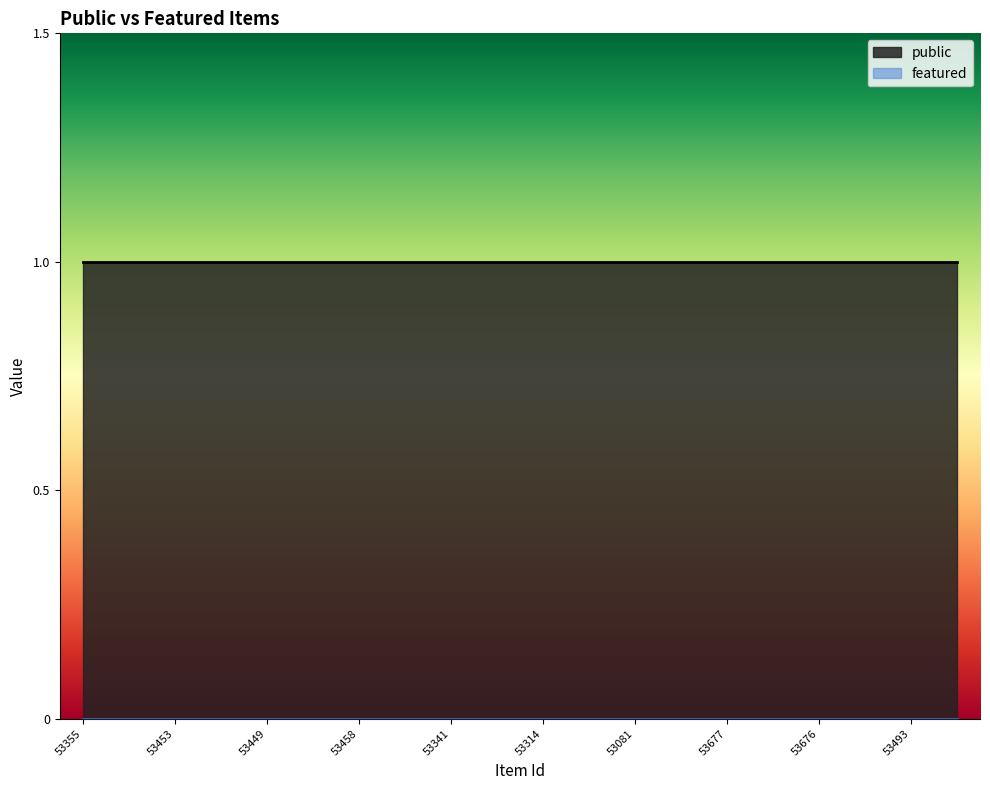

The public series shows 1 at 53458. True or false?

True